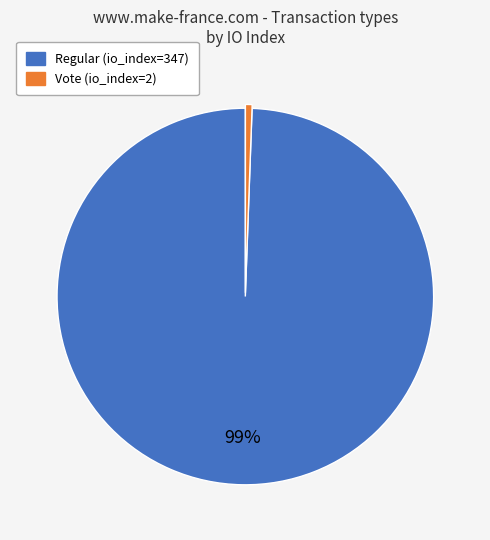

To the nearest percent, what percentage of the pie is Vote?

1%